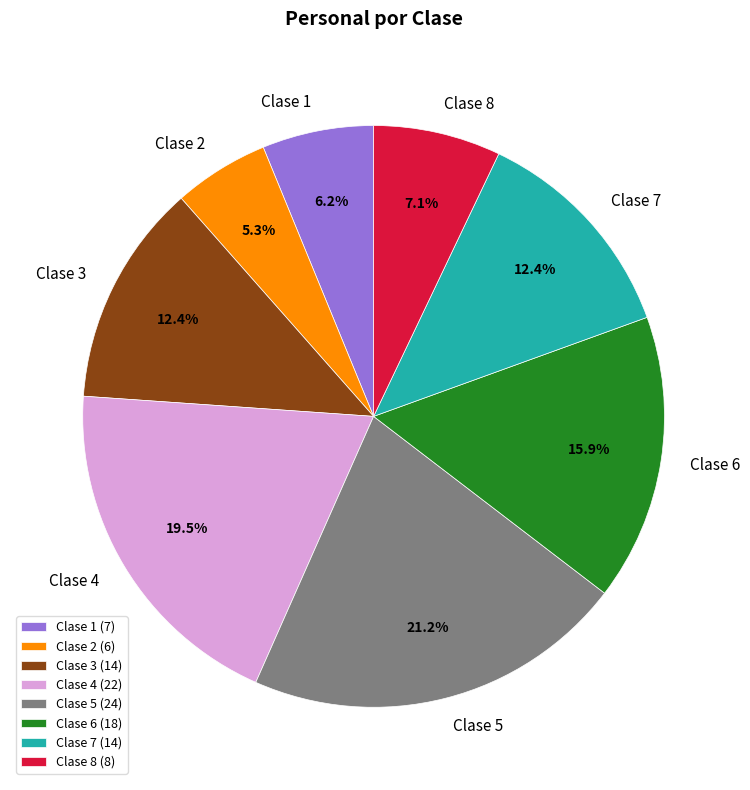

Does any single category account for the majority?

No